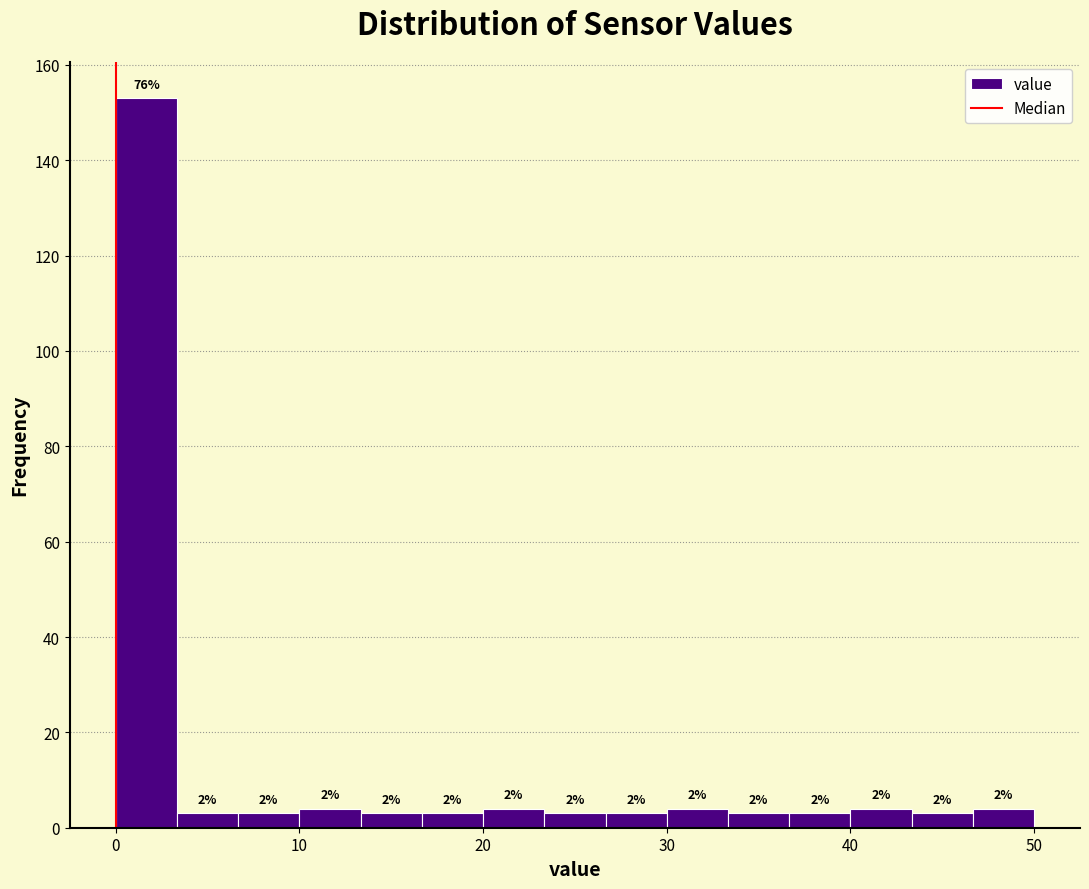

Read against the x-axis, roughly where is the centre of the tallest bar?

2